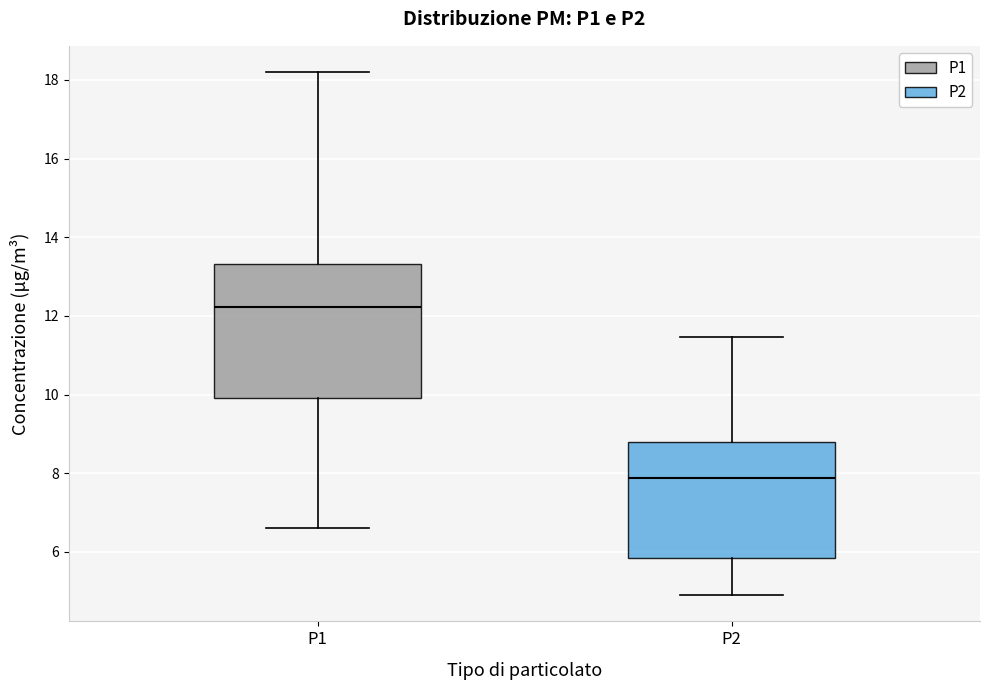

Reading left to right, read every box against the y-axis: the position of its median line, the range the box covers, and the ends of its whiskers. The values are not printed on the chart, so give them approximately, as read against the axis.

P1: median 12.2, box 10.0 to 13.4, whiskers 6.6 to 18.2
P2: median 7.8, box 5.8 to 8.8, whiskers 5.0 to 11.4